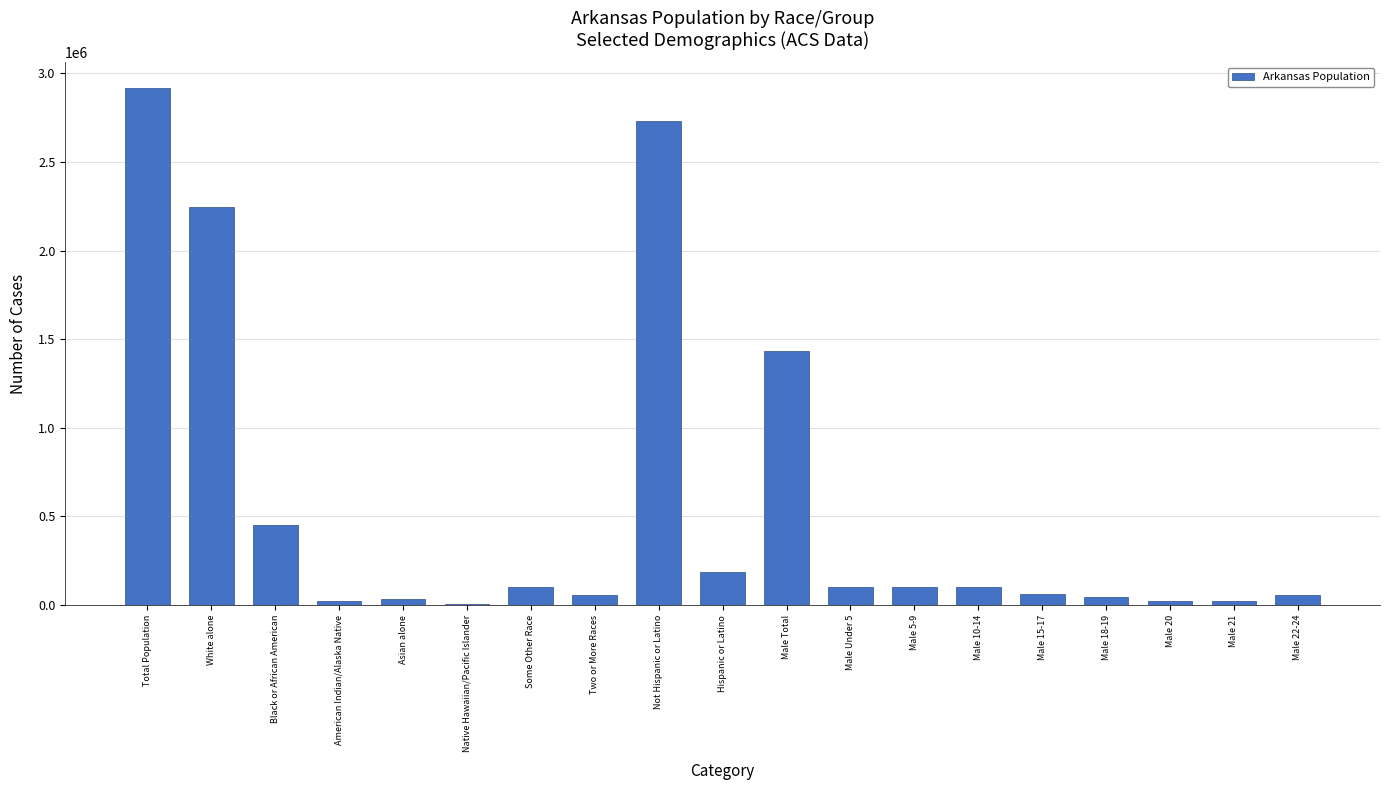

The value at Hispanic or Latino is 186050. True or false?

True